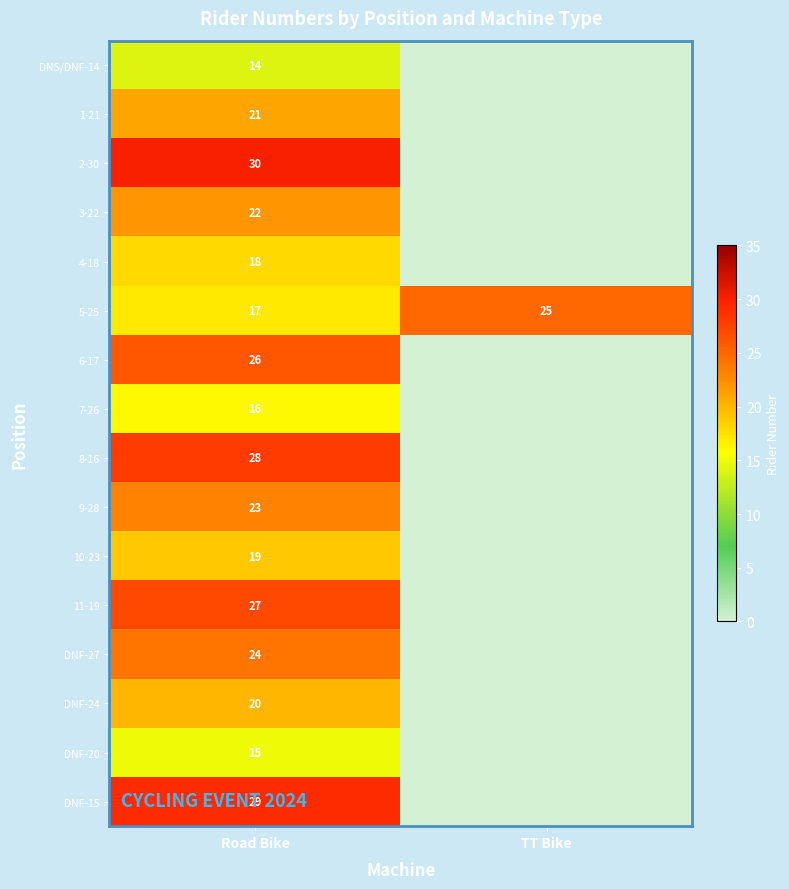

The 2-30 series shows 30 at Road Bike. True or false?

True